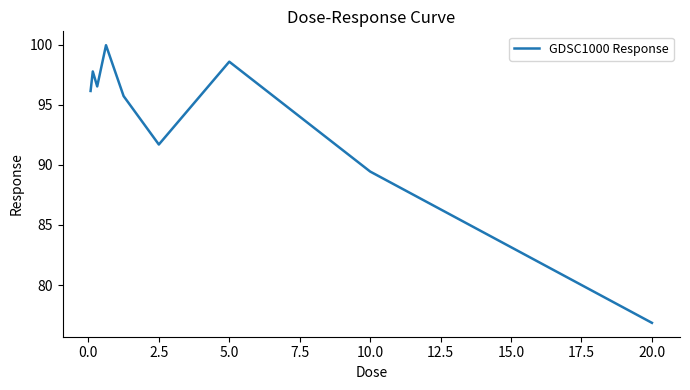

Reading left to right, extract all data points from this chart.

96.1	97.8	96.5	99.9	95.7	91.7	98.6	89.4	76.9